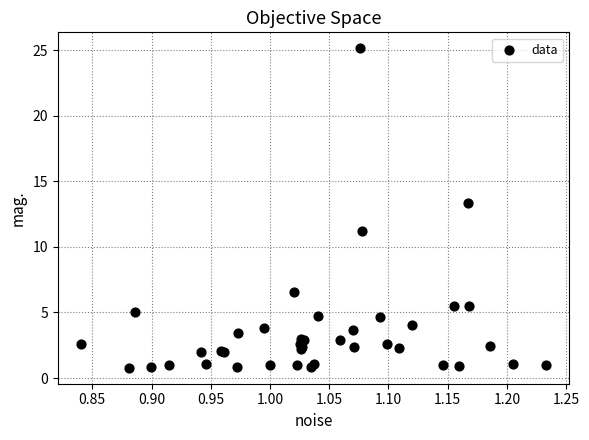

What Y value in the scatter plot is closest to 12?

11.2